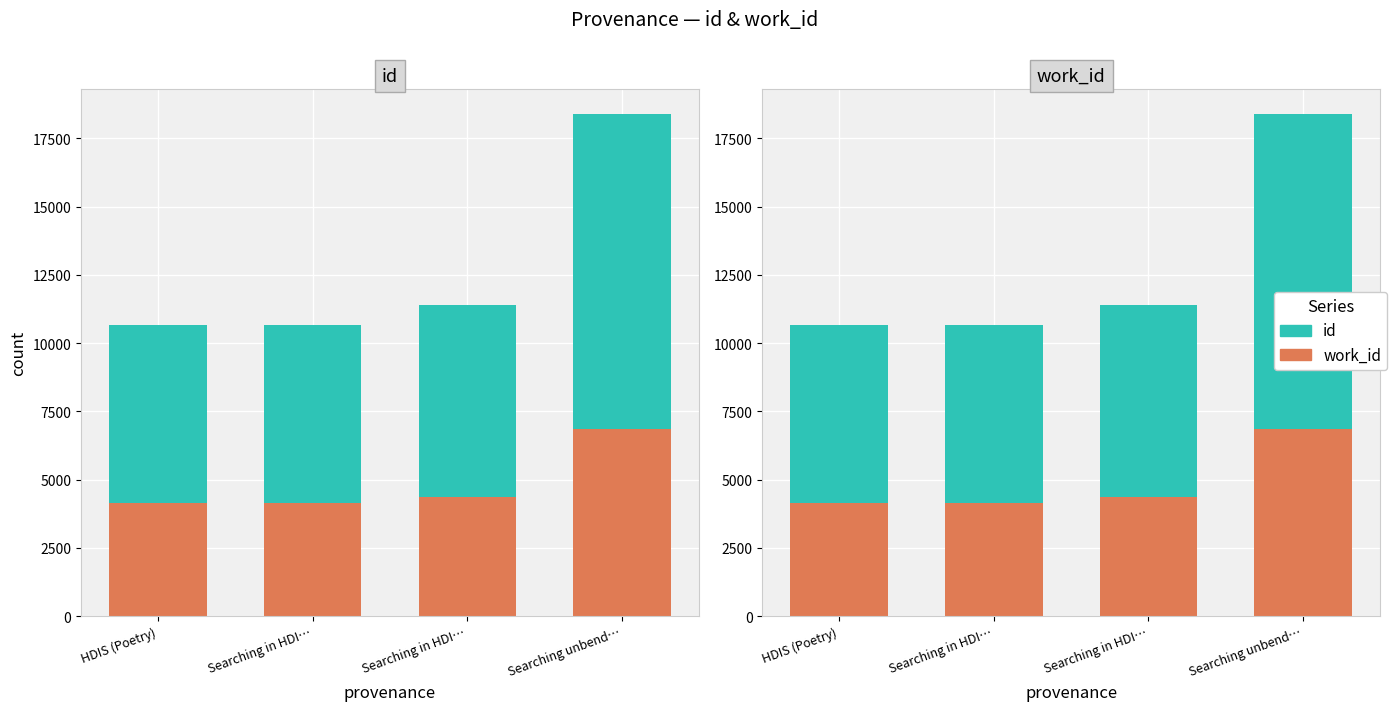

Which has a higher value, Searching in HDI… or Searching in HDI…?

Searching in HDI…